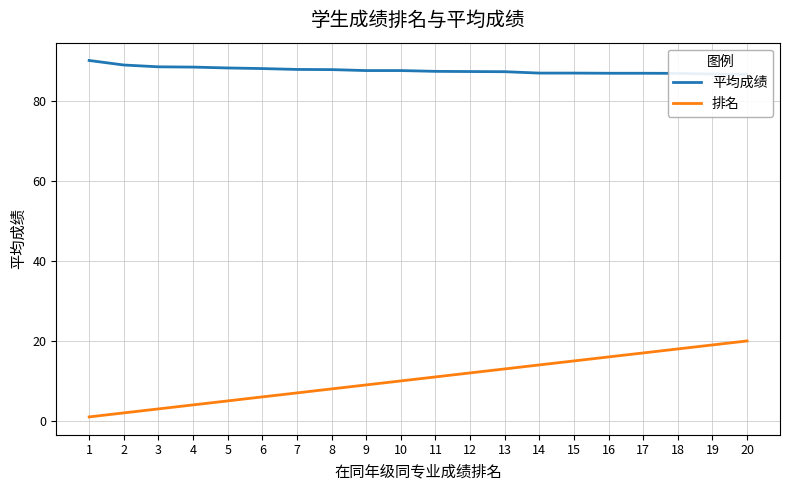

Rank the series at 18 from lowest to highest value.

排名, 平均成绩